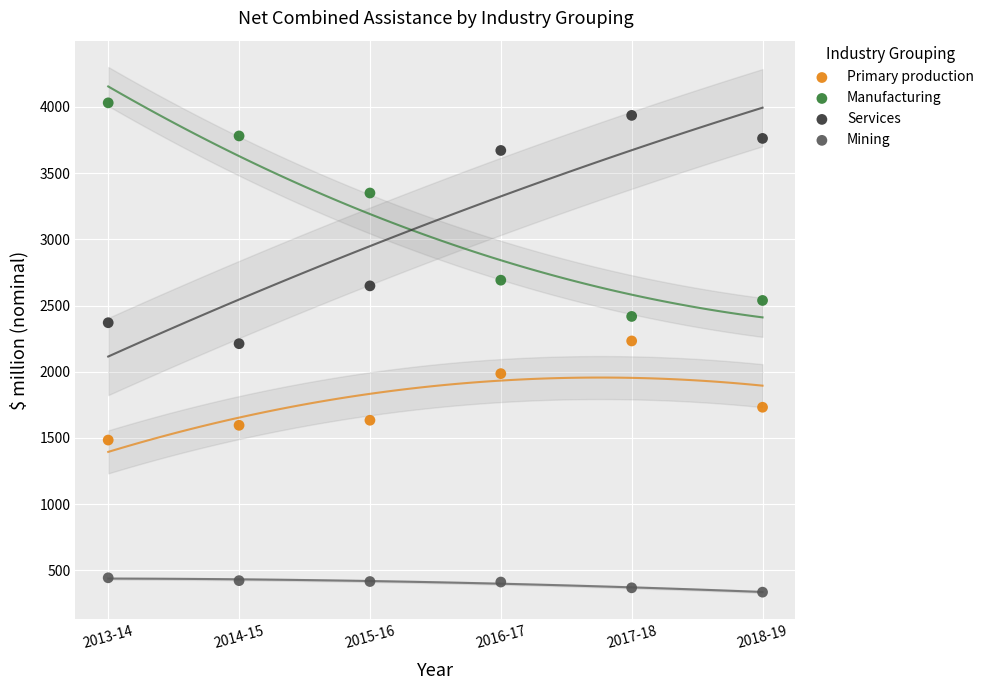

Which series reaches the minimum Y coordinate?

Mining